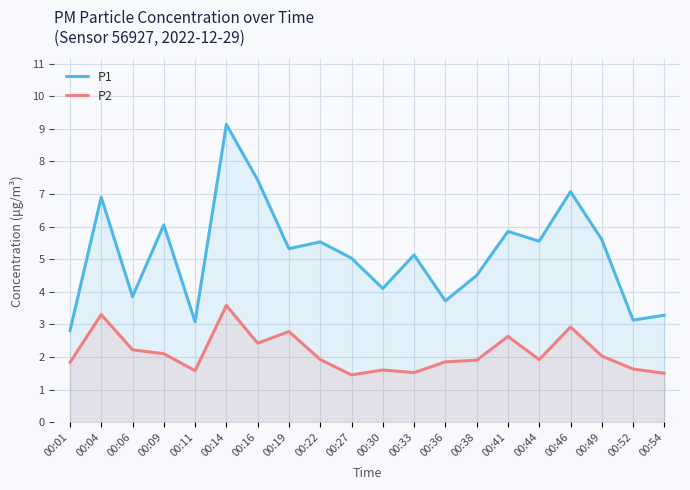

Between 00:09 and 00:52, which series saw the biggest shift?

P1